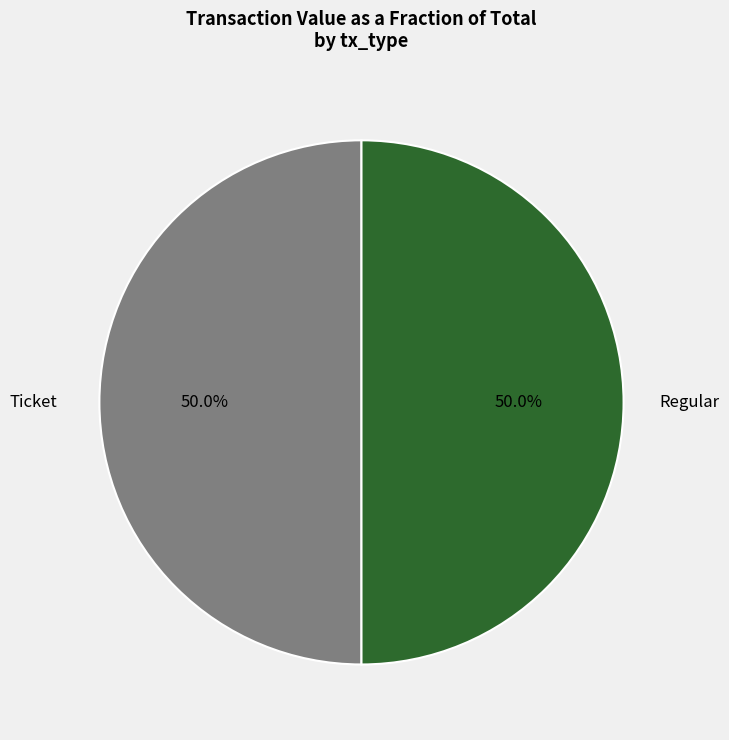

How many segments does this pie chart have?

2